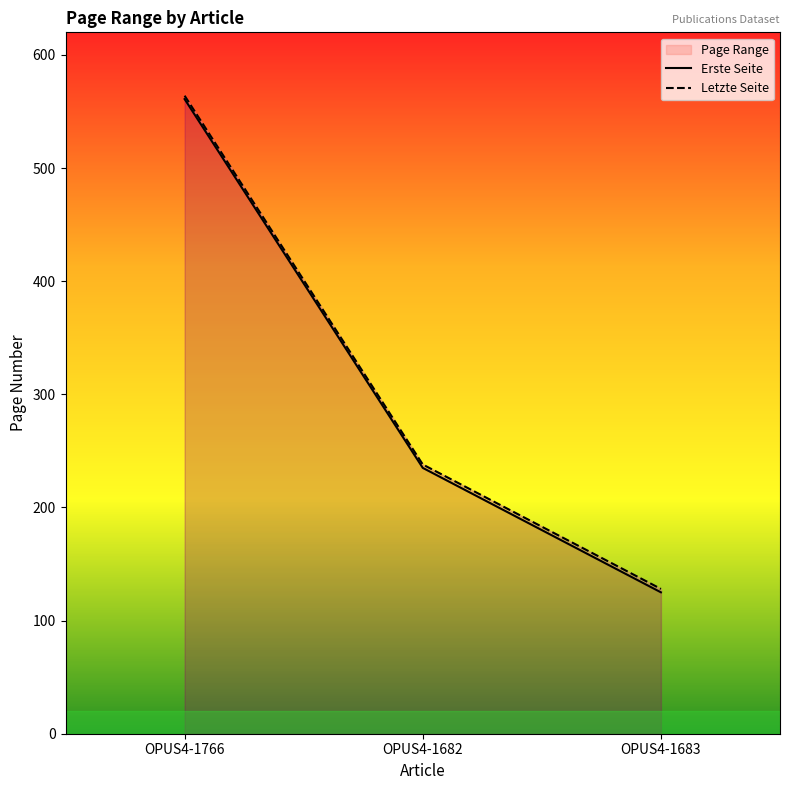

Does the chart have visible grid lines?

No